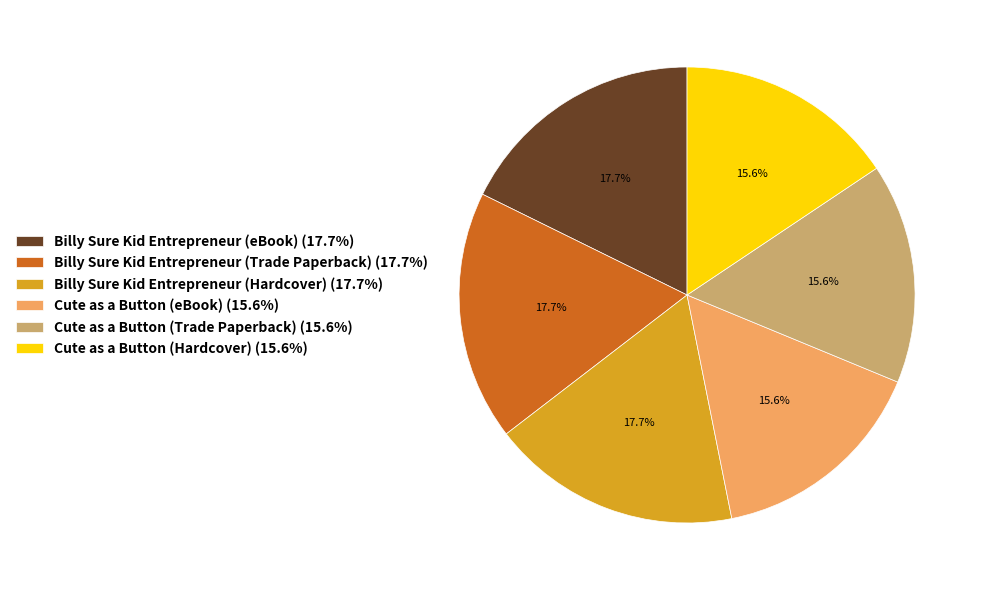

Does any single category account for the majority?

No